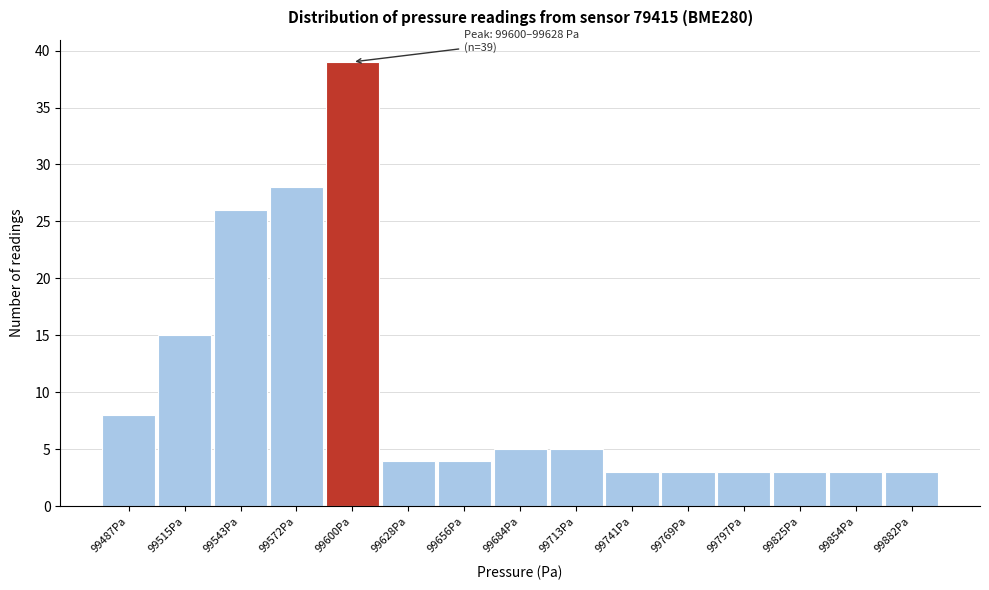

Reading left to right, list all the values displayed in this chart.

99487Pa=8	99515Pa=15	99543Pa=26	99572Pa=28	99600Pa=39	99628Pa=4	99656Pa=4	99684Pa=5	99713Pa=5	99741Pa=3	99769Pa=3	99797Pa=3	99825Pa=3	99854Pa=3	99882Pa=3